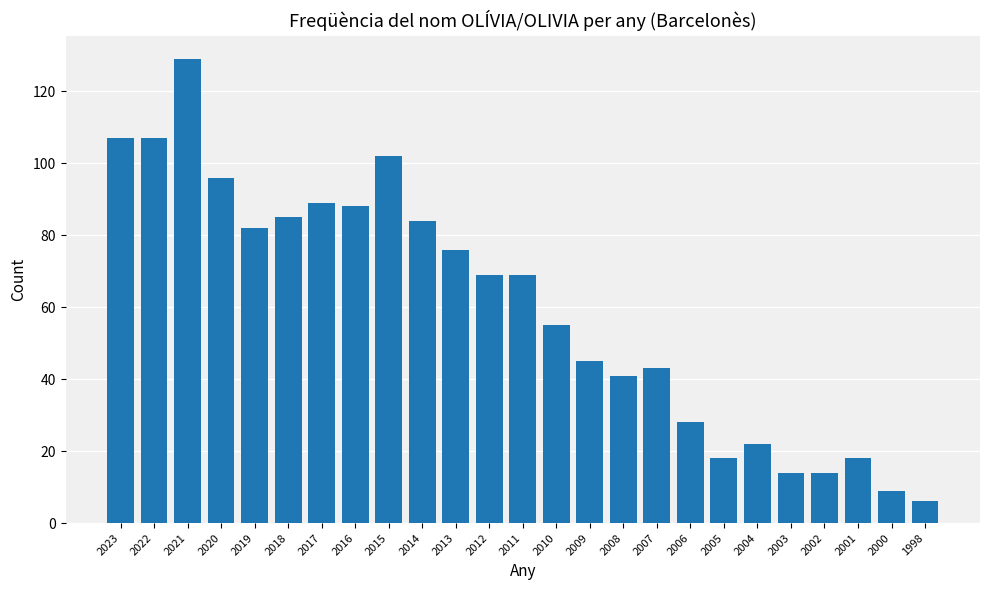

Reading left to right, what are all the values shown in this chart?

107	107	129	96	82	85	89	88	102	84	76	69	69	55	45	41	43	28	18	22	14	14	18	9	6